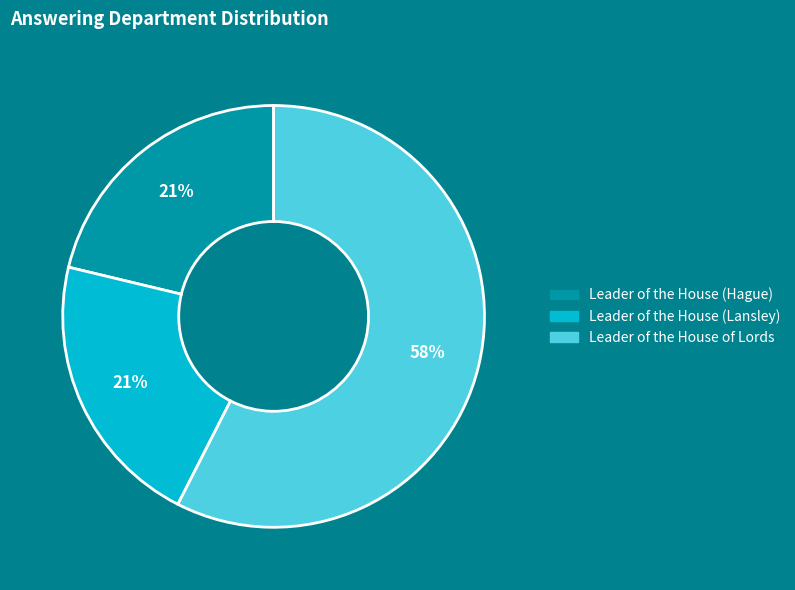

To the nearest percent, what percentage of the pie is Leader of the House (Hague)?

21%